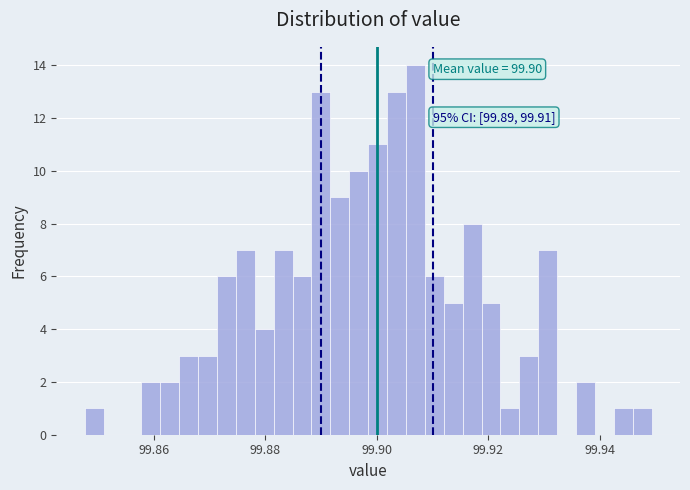

Around what value on the x-axis is the tallest bar? Give the approximate position of its centre, as read against the axis.

99.906